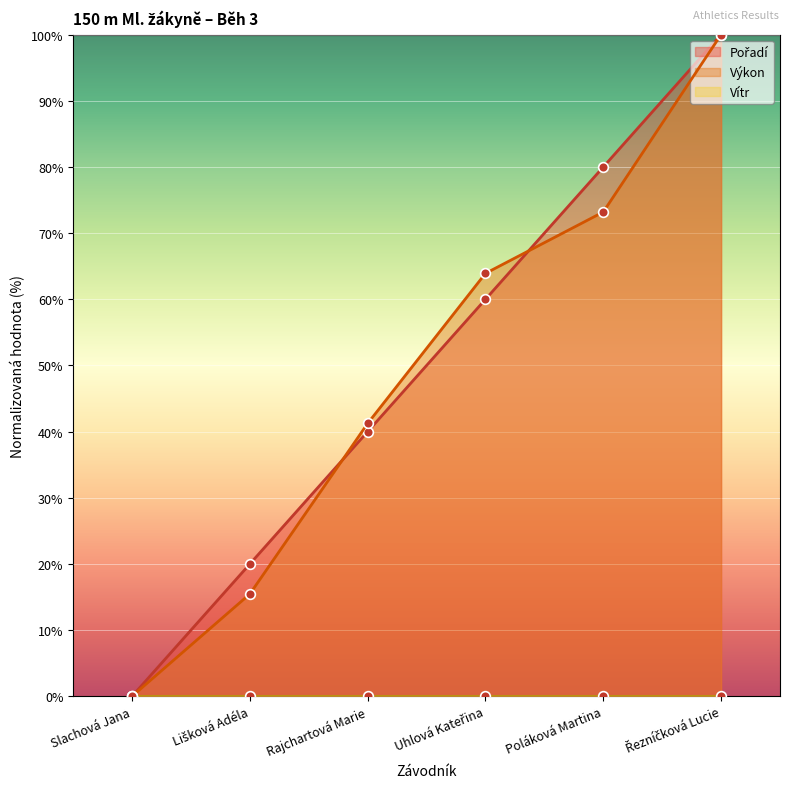

At which label does Výkon reach its minimum?

Slachová Jana